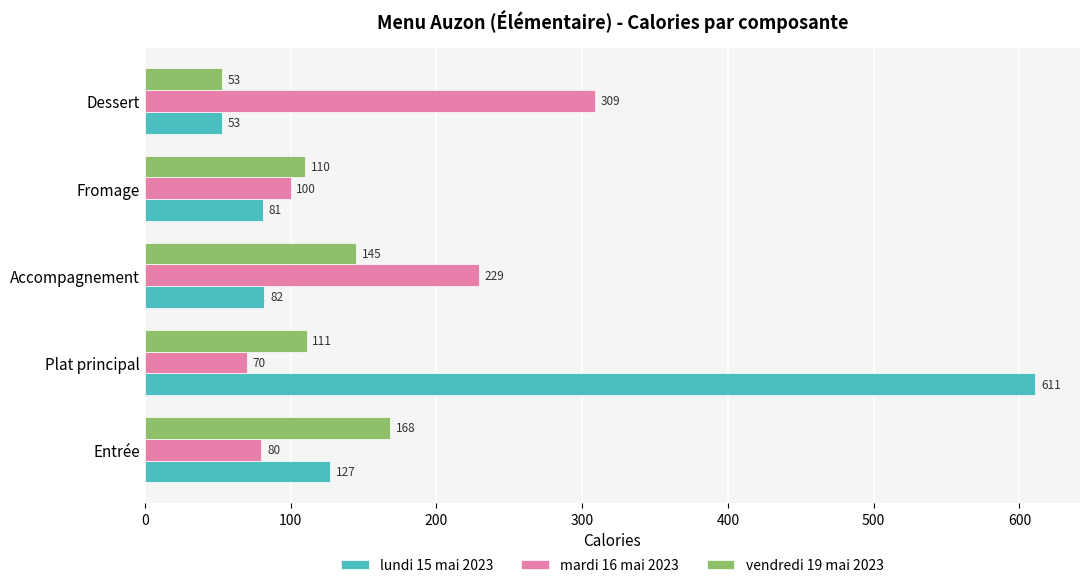

Read the mardi 16 mai 2023 value at Accompagnement, to the nearest 5.

230